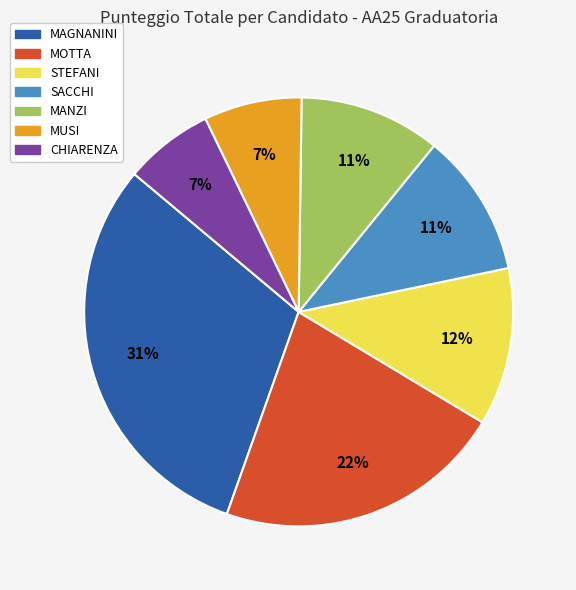

True or false: MUSI accounts for 1% of the total.

False